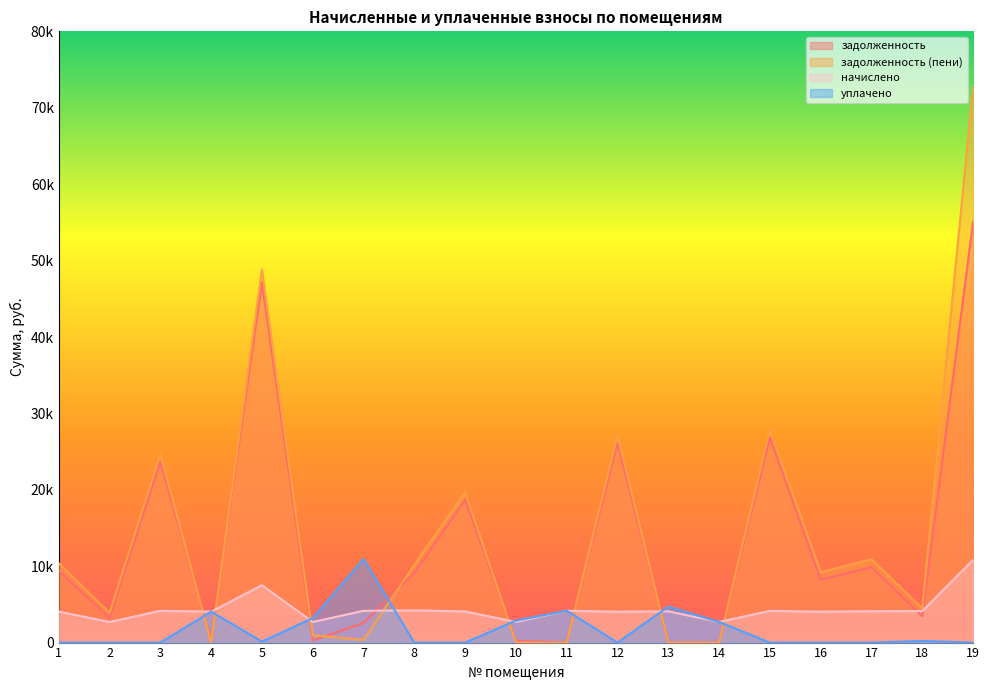

How many times do уплачено and задолженность (пени) cross each other?

8